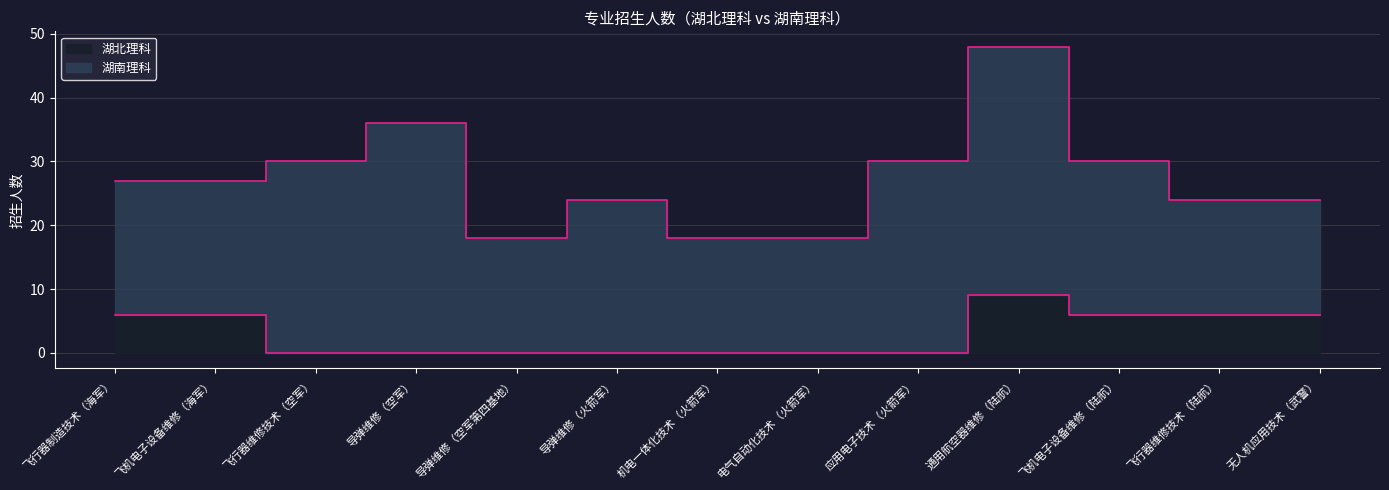

What position from the right is 飞机电子设备维修（海军）?

12